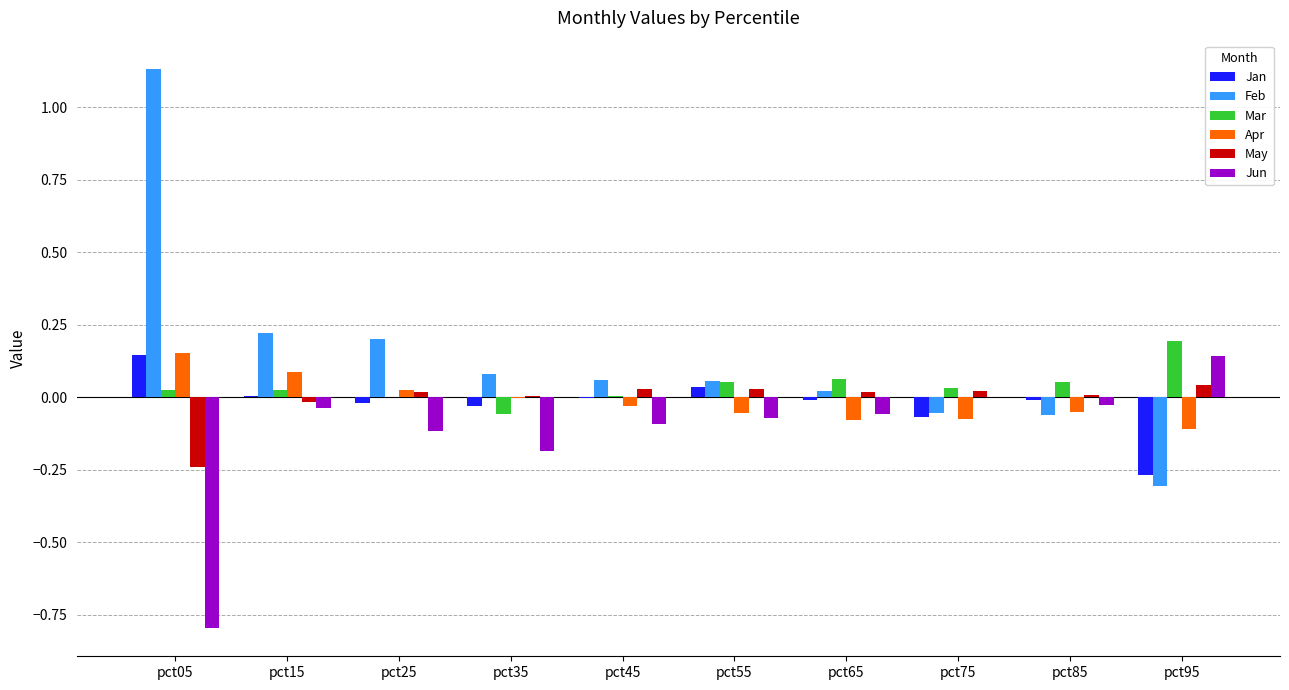

Which category has the highest value across all series?

pct05